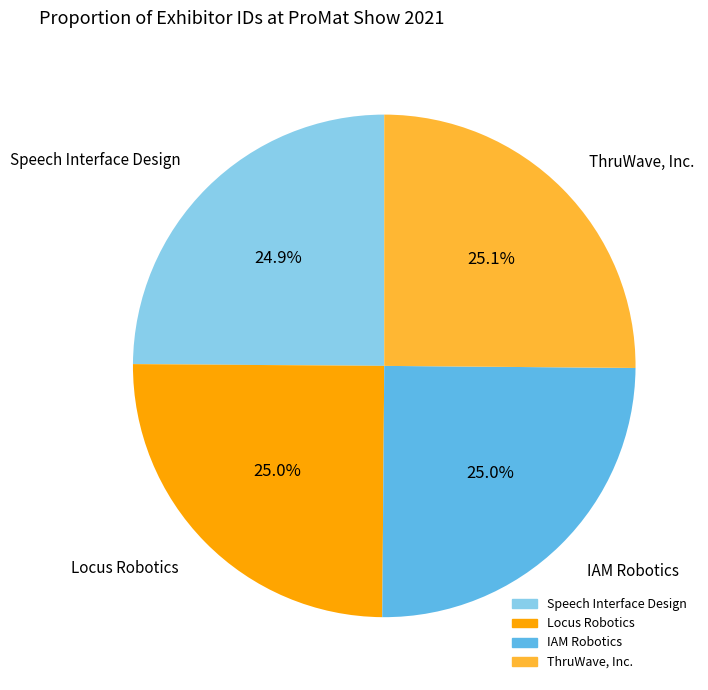

How many segments does this pie chart have?

4